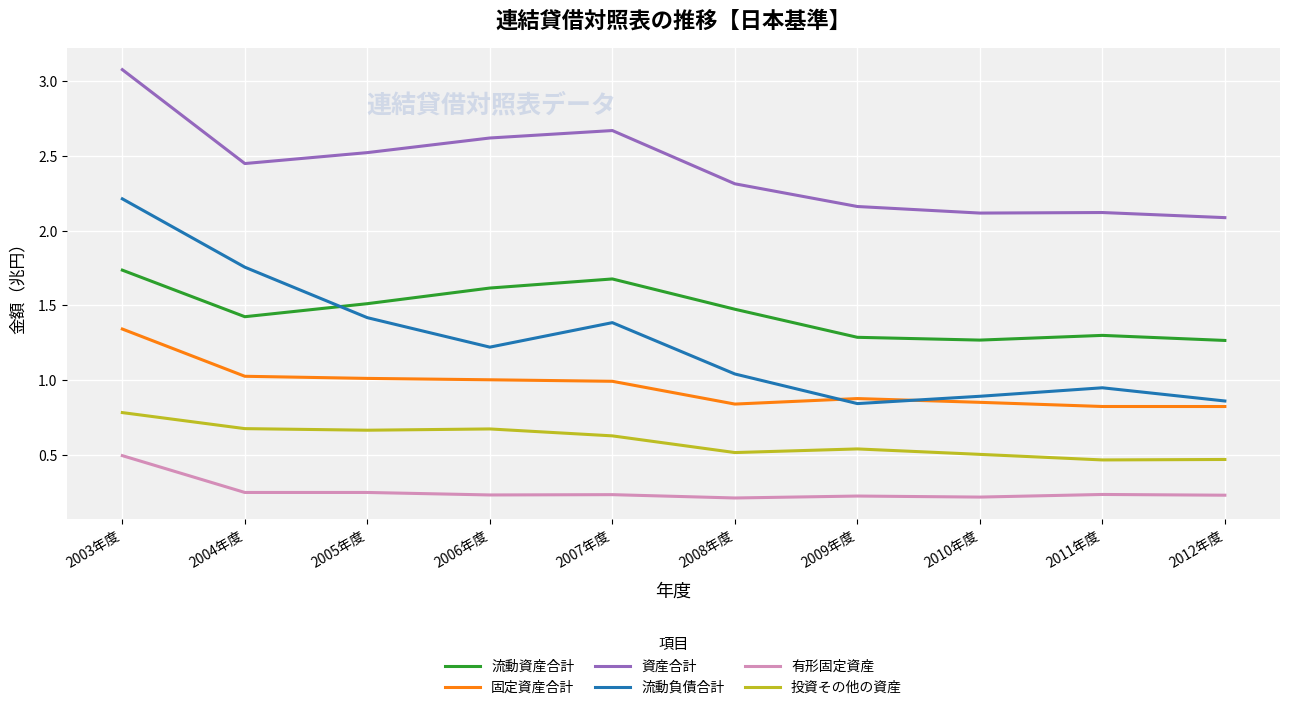

The 資産合計 series shows 3.0 at 2010年度. True or false?

False